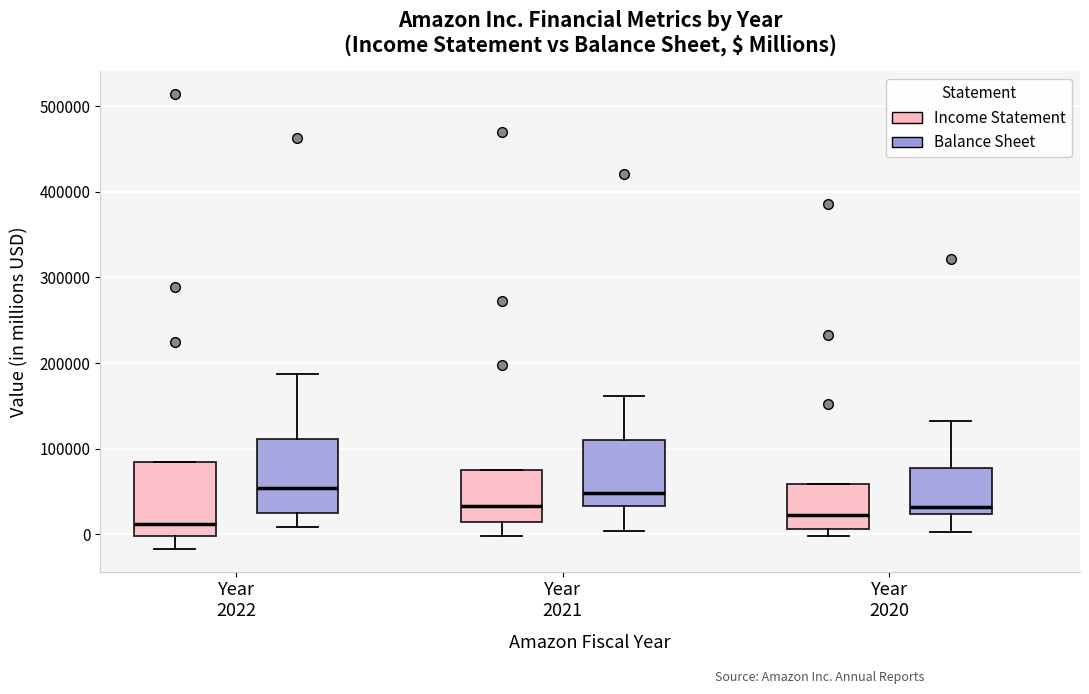

Reading left to right, transcribe this box plot: for each box, give where its median line is, the range the box spans, and where its two whiskers end, as read against the y-axis. The values are not printed on the chart, so give them approximately, as read against the axis.

Year 2022 (Income Statement): median 10000, box 0 to 80000, whiskers -20000 to 80000
Year 2022 (Balance Sheet): median 50000, box 30000 to 110000, whiskers 10000 to 190000
Year 2021 (Income Statement): median 30000, box 10000 to 80000, whiskers 0 to 80000
Year 2021 (Balance Sheet): median 50000, box 30000 to 110000, whiskers 0 to 160000
Year 2020 (Income Statement): median 20000, box 10000 to 60000, whiskers 0 to 60000
Year 2020 (Balance Sheet): median 30000, box 20000 to 80000, whiskers 0 to 130000